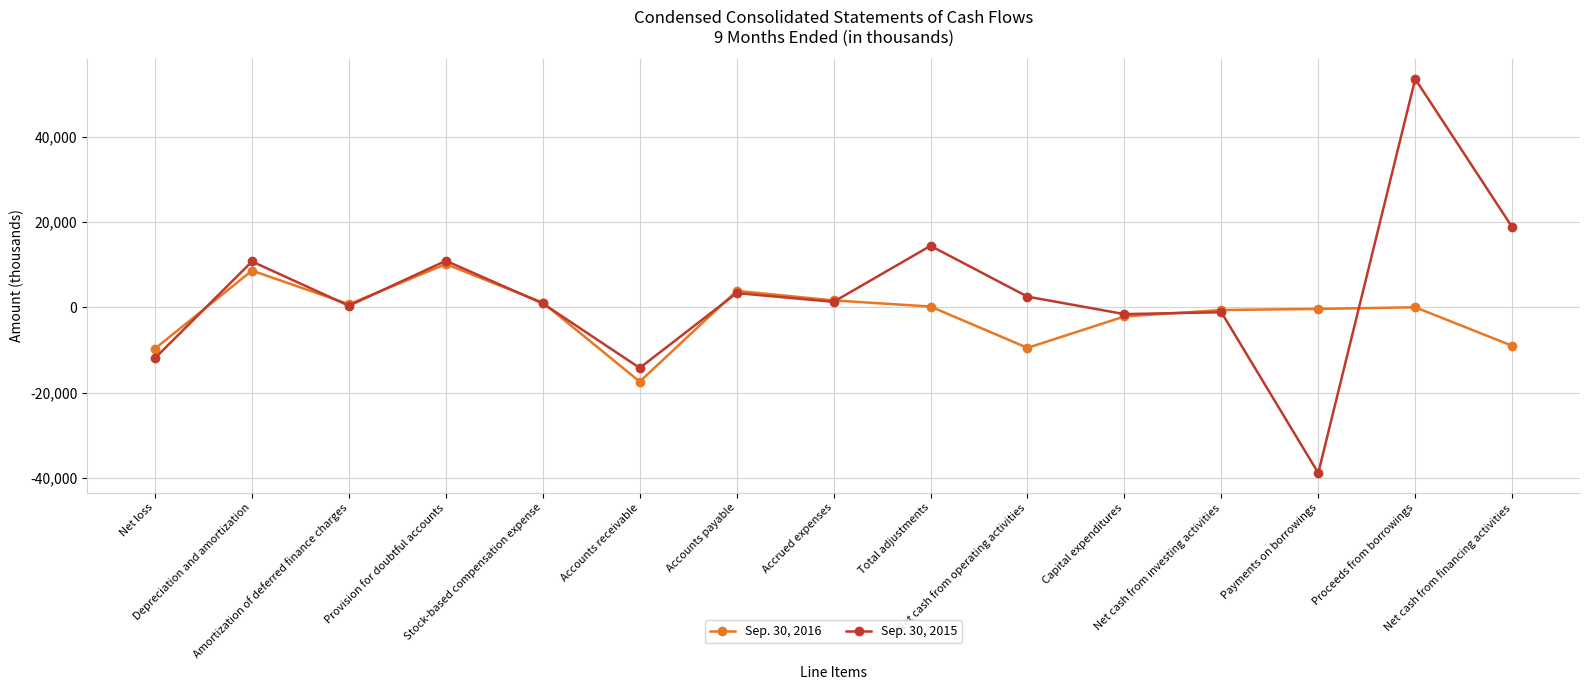

What is the sum of all Sep. 30, 2015 values?

48897